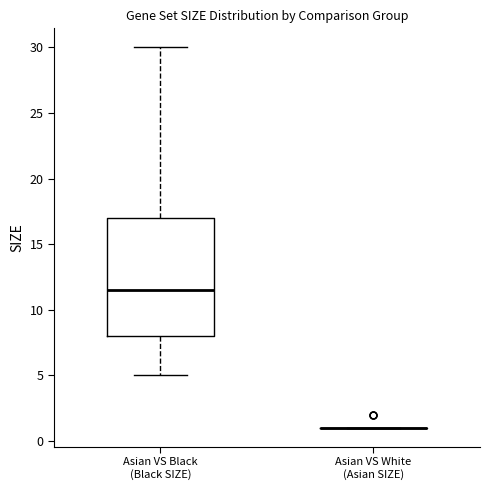

Which box is the tallest, from its lower edge to its upper edge?

Asian VS Black (Black SIZE)